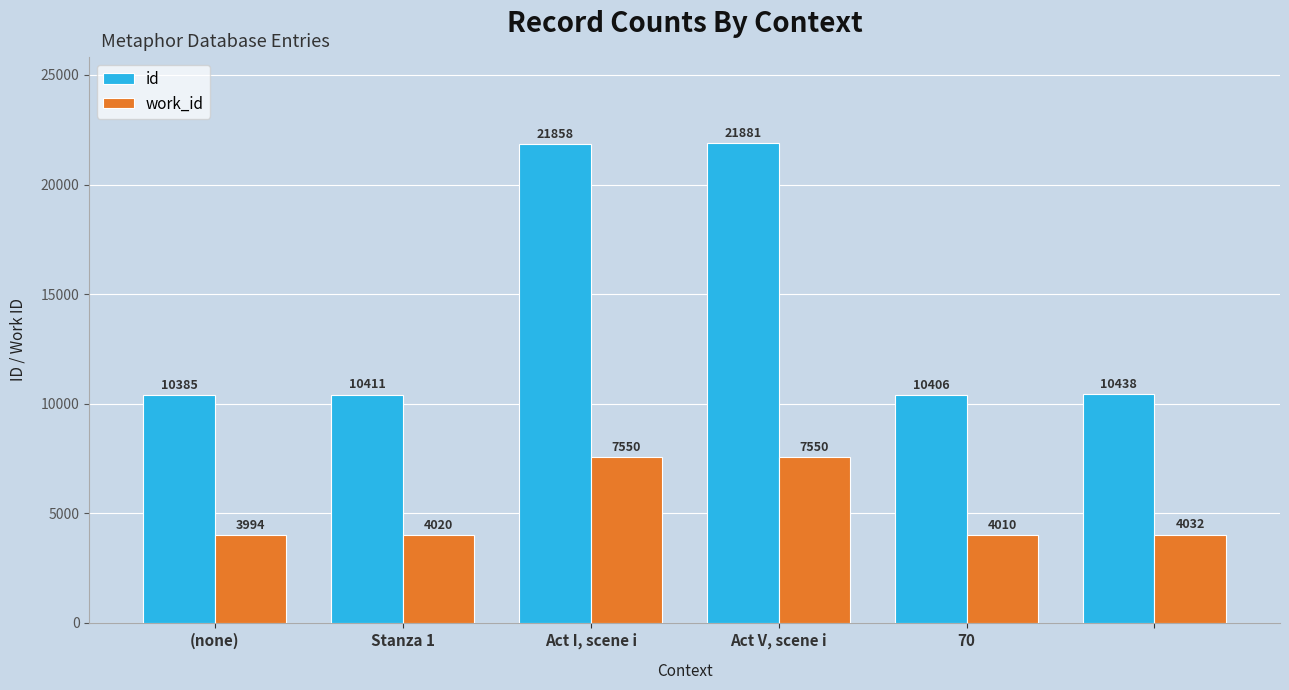

How many distinct data groups are displayed?

2